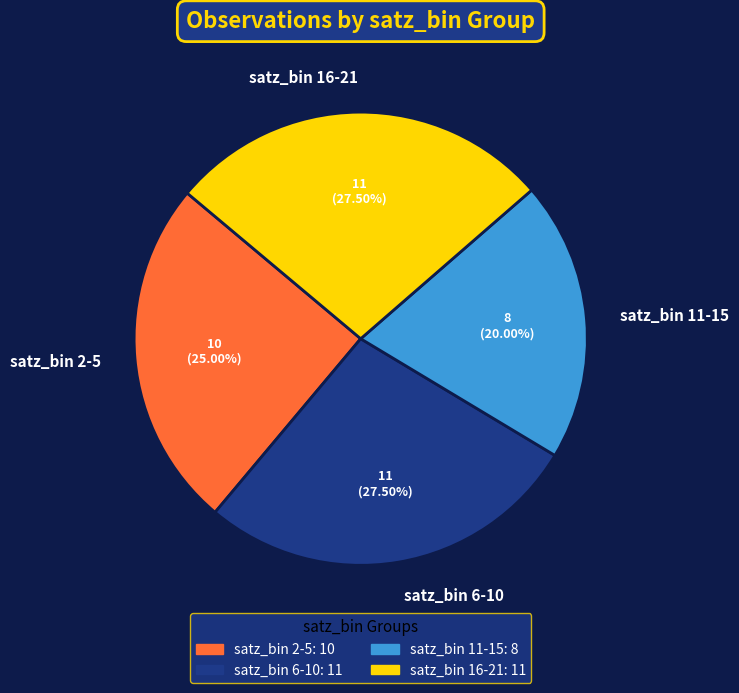

Is satz_bin 6-10 the majority of the pie?

No